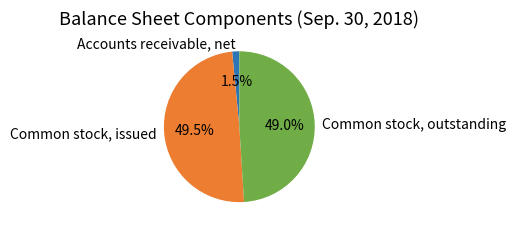

Rank the categories by value from lowest to highest.

Accounts receivable, net, Common stock, outstanding, Common stock, issued